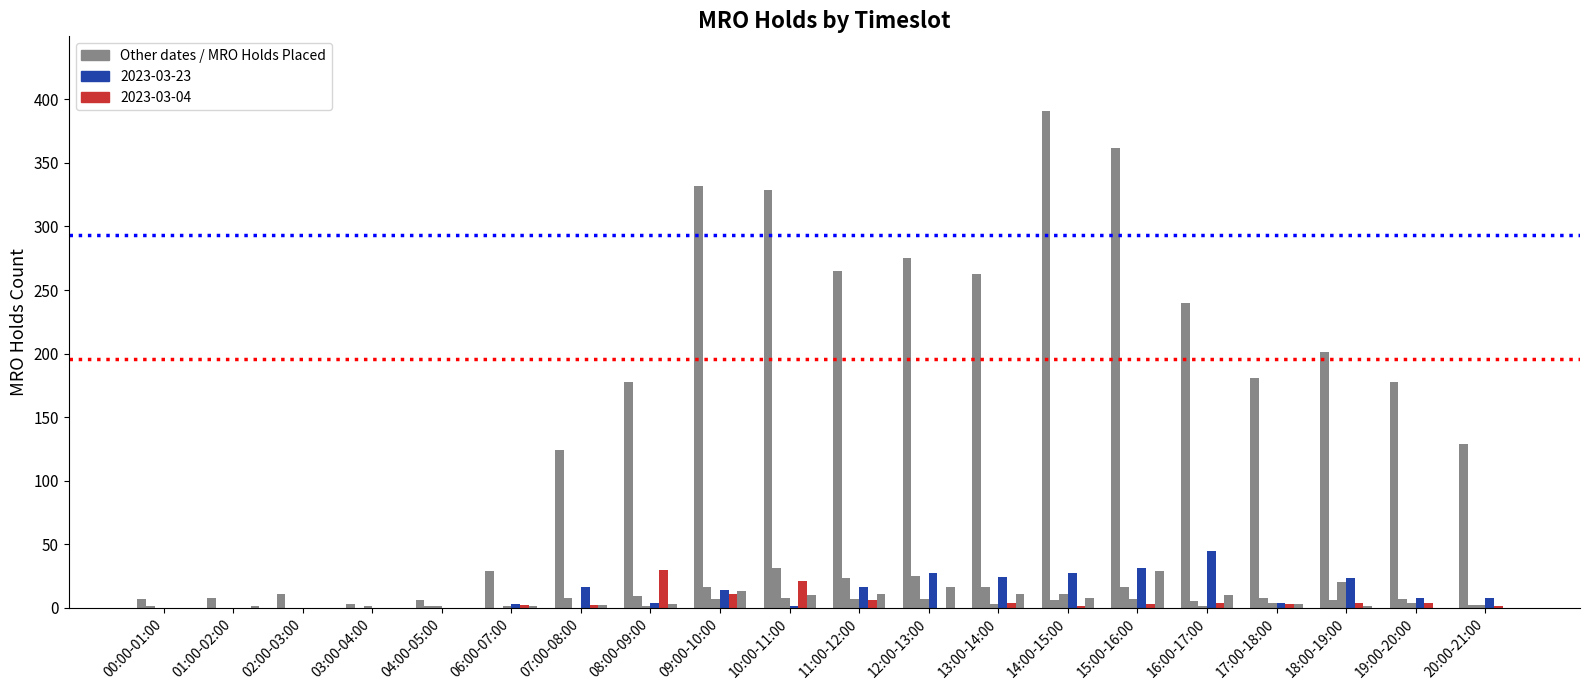

Are the bars grouped side by side (vs. stacked)?

Yes